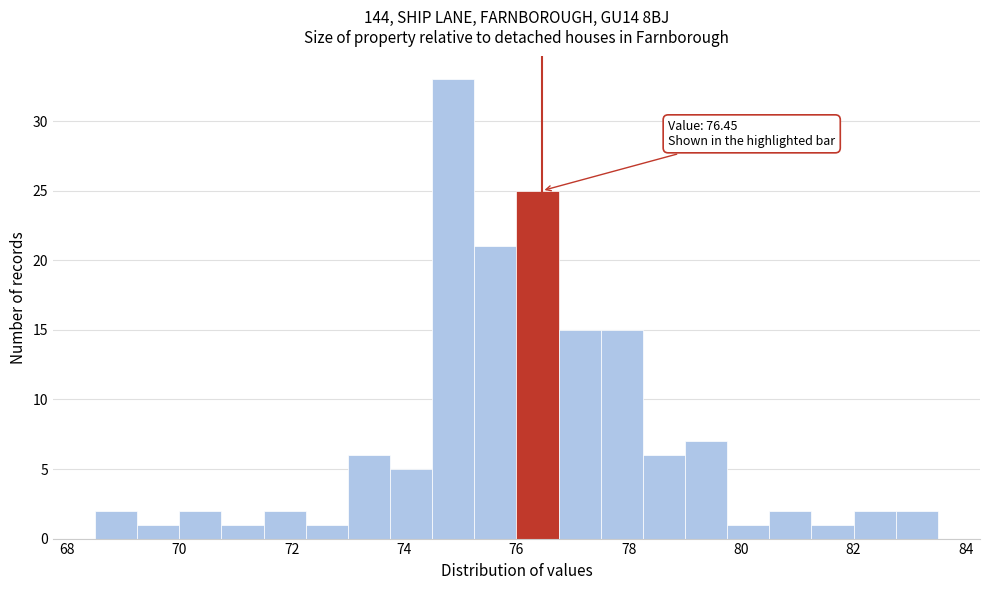

Read against the x-axis, roughly where is the centre of the tallest bar?

74.8